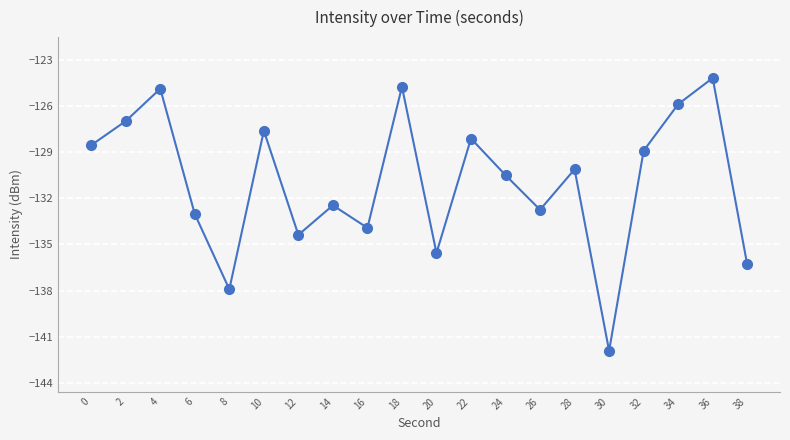

What is the change in value from 10 to 12?

-6.8